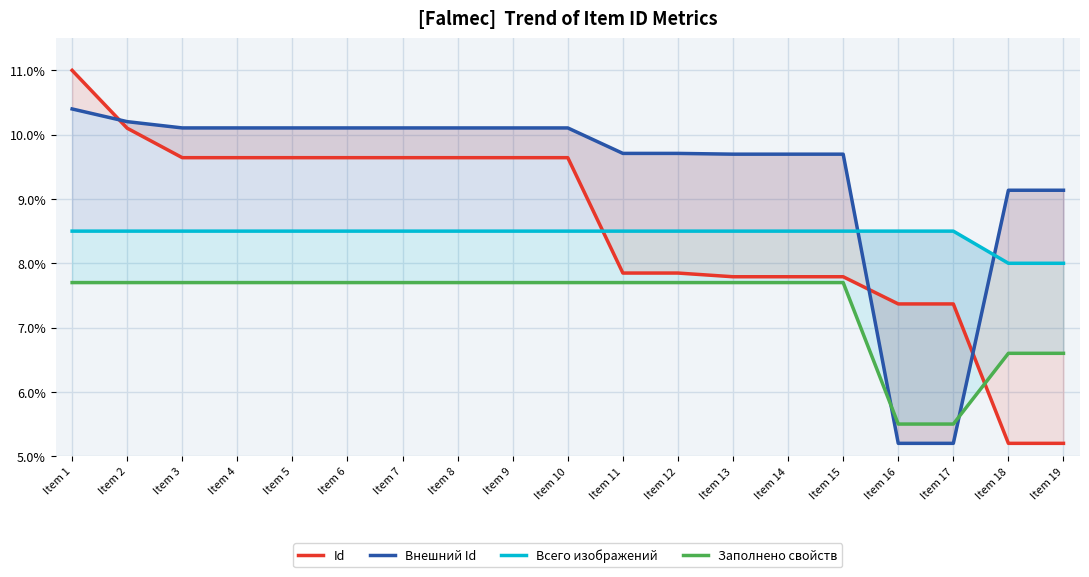

The value of Id at Item 7 is 9.6. True or false?

True